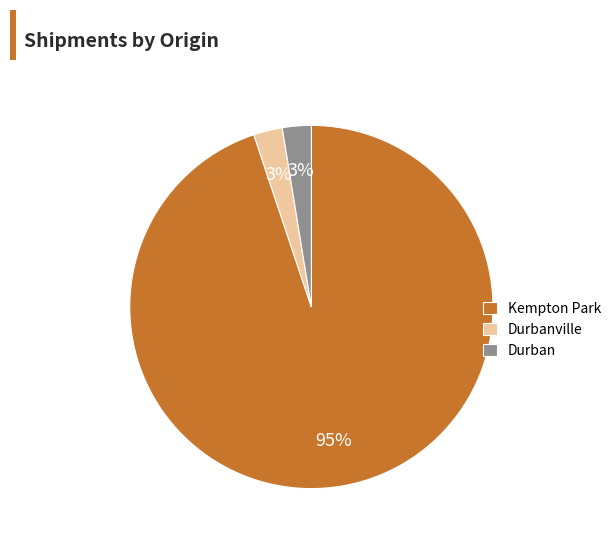

Does any single category account for the majority?

Yes